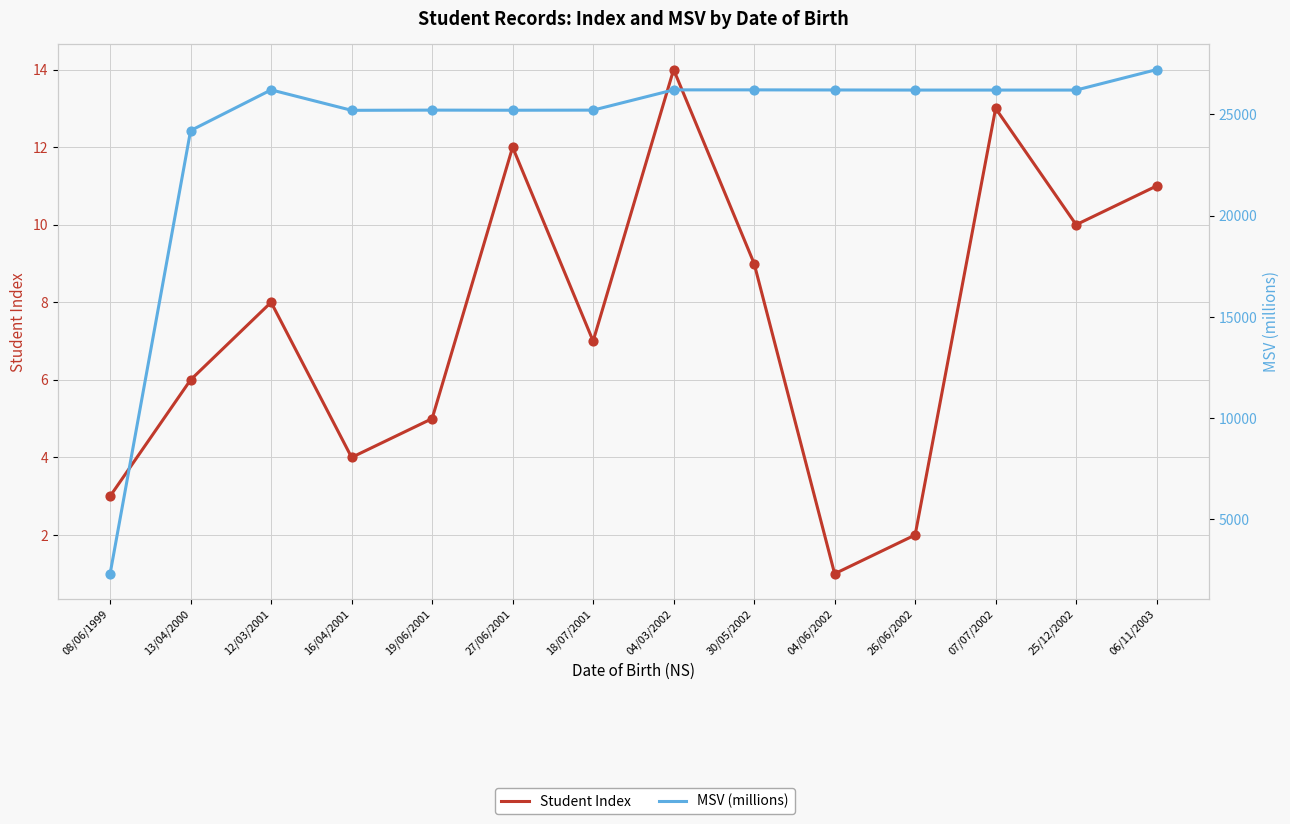

Which series reaches the minimum Y coordinate?

Student Index